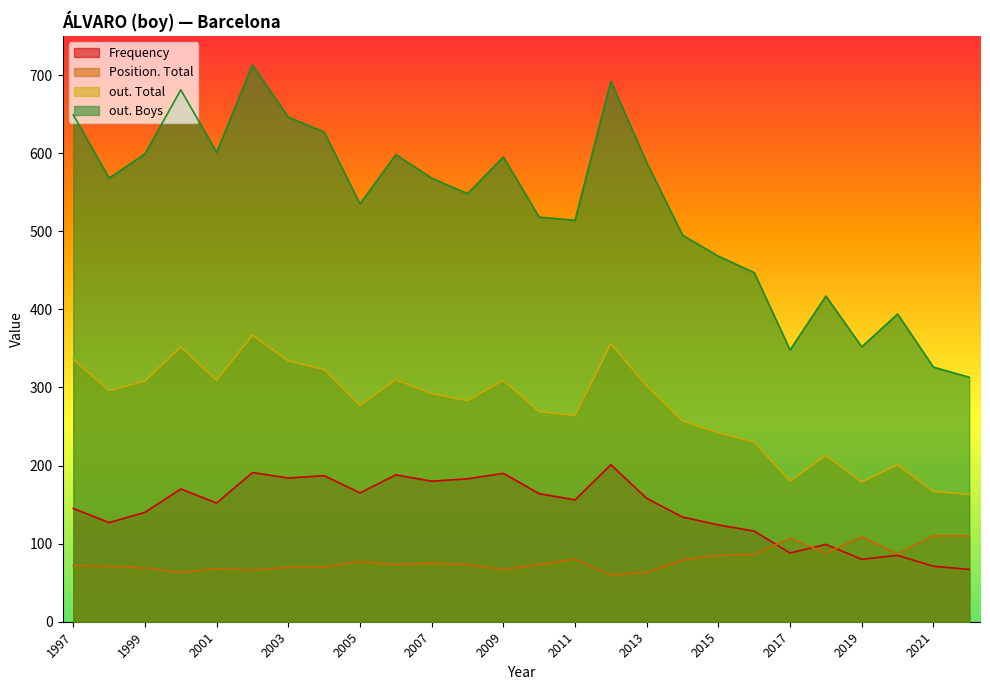

Is it true that out. Boys equals 417 at 2018?

True